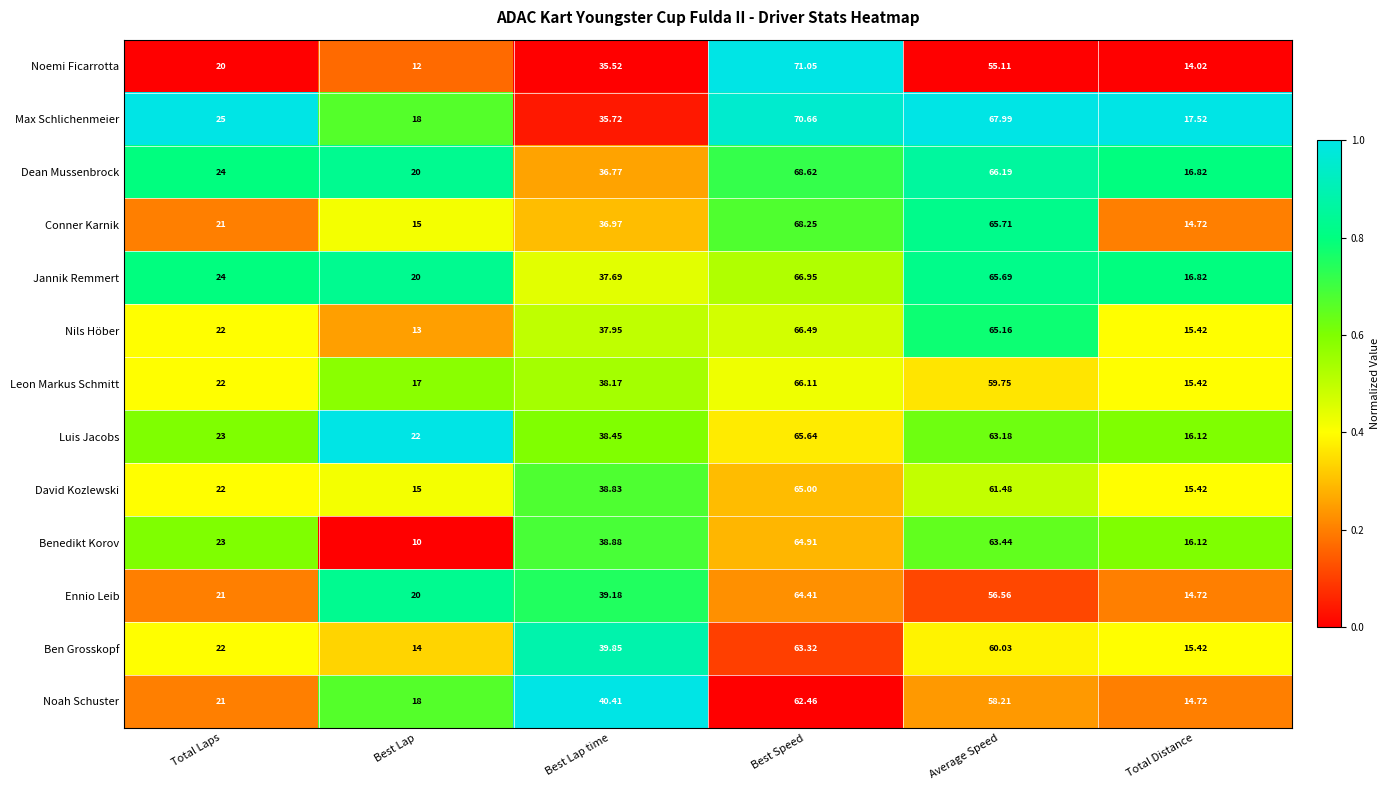

Which category has the lowest value in the Leon Markus Schmitt series?

Total Distance